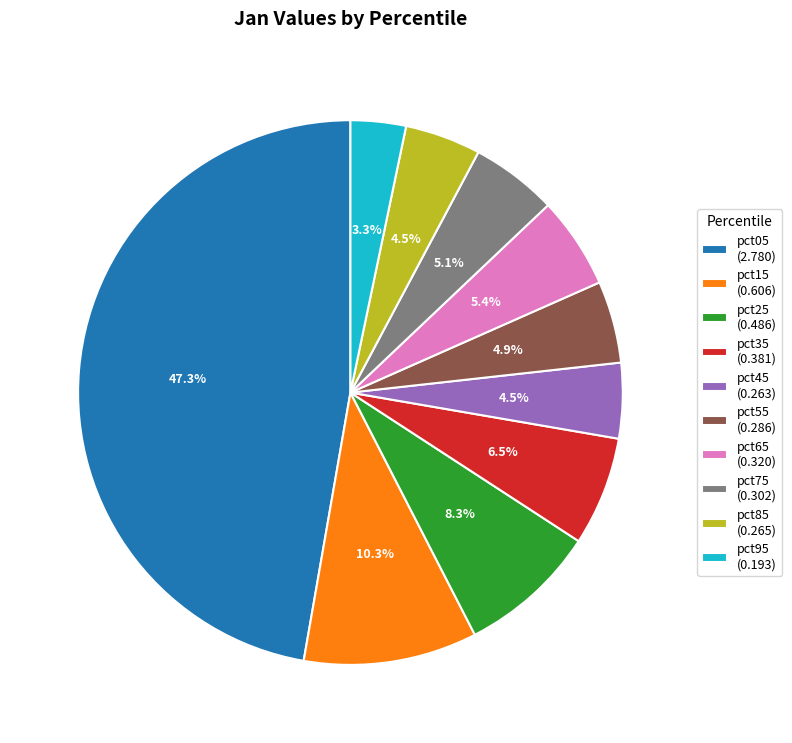

What is the total percentage of pct35 (0.381) and pct85 (0.265)?

11.0%